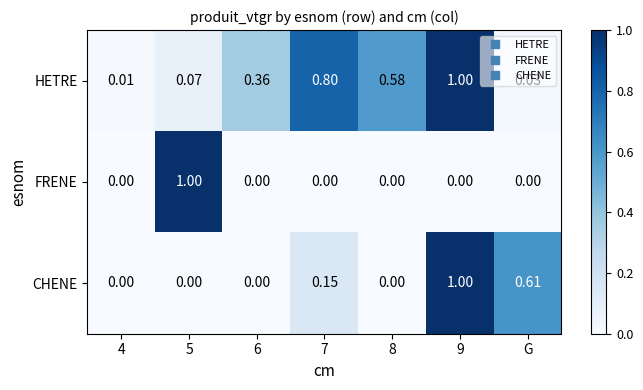

List the series in order of their overall mean, highest first.

HETRE, CHENE, FRENE